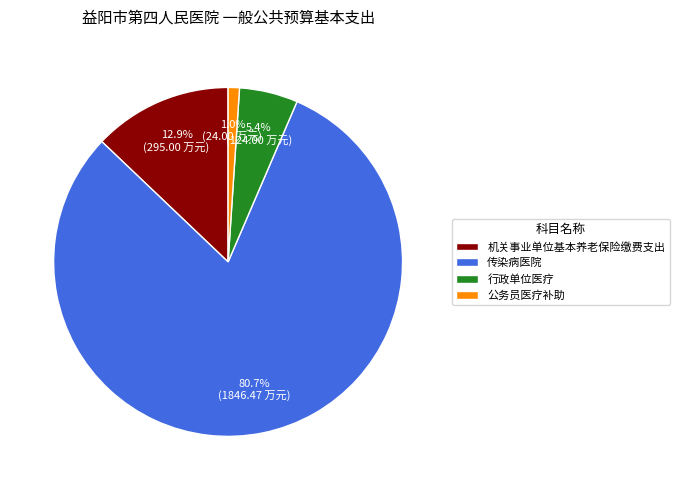

Is there a majority slice in this chart?

Yes